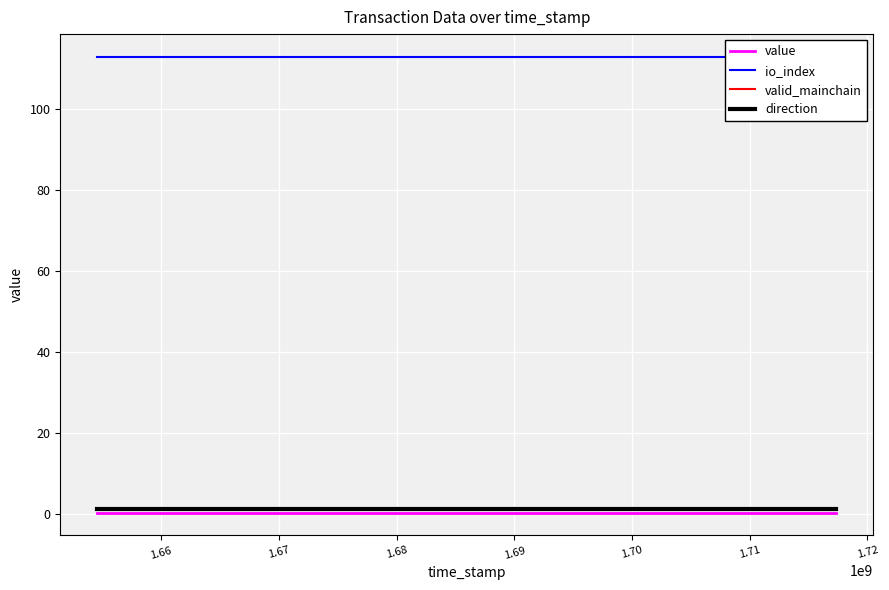

True or false: io_index and direction intersect in this chart.

False